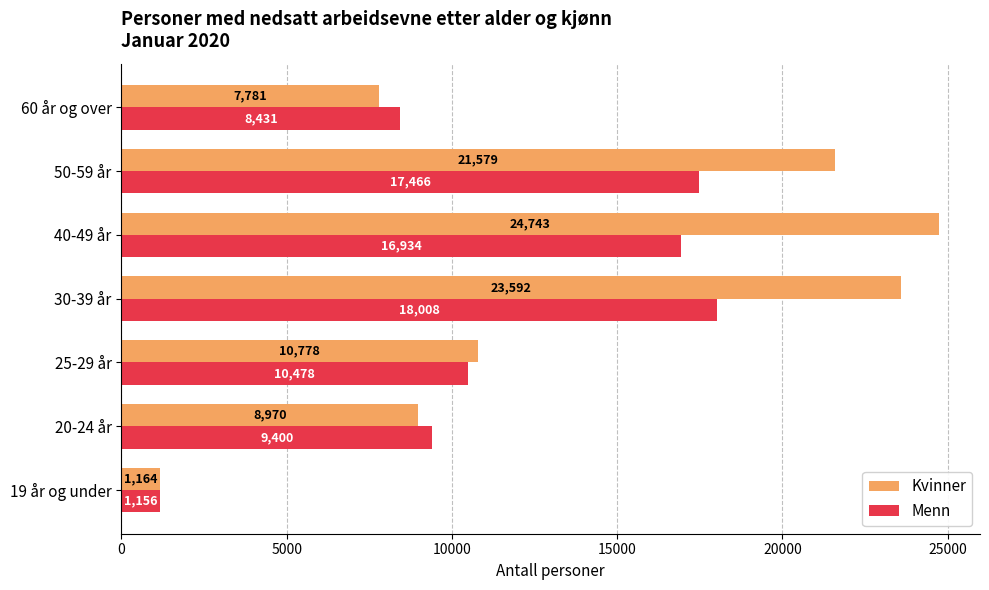

What is the difference between the second highest and second lowest values in the Kvinner series?

15811